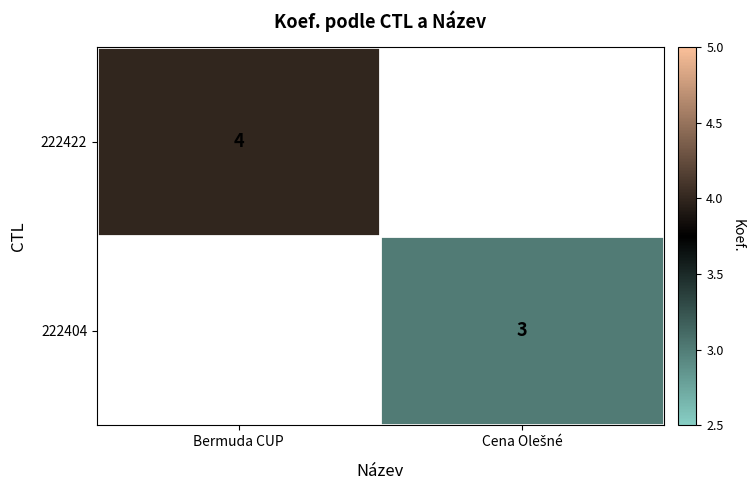

Between Cena Olešné and Bermuda CUP, which is larger?

Bermuda CUP